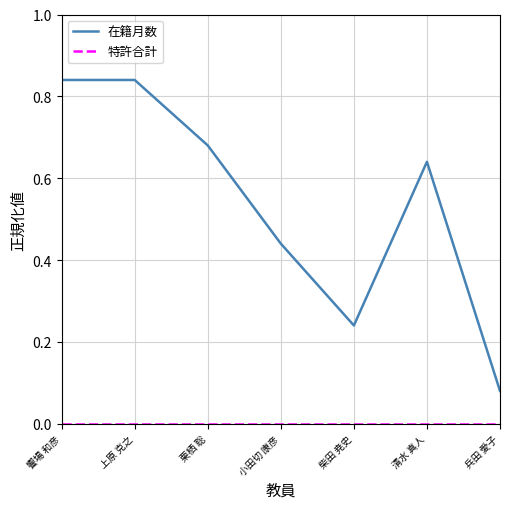

At which label does 在籍月数 reach its minimum?

兵田 愛子